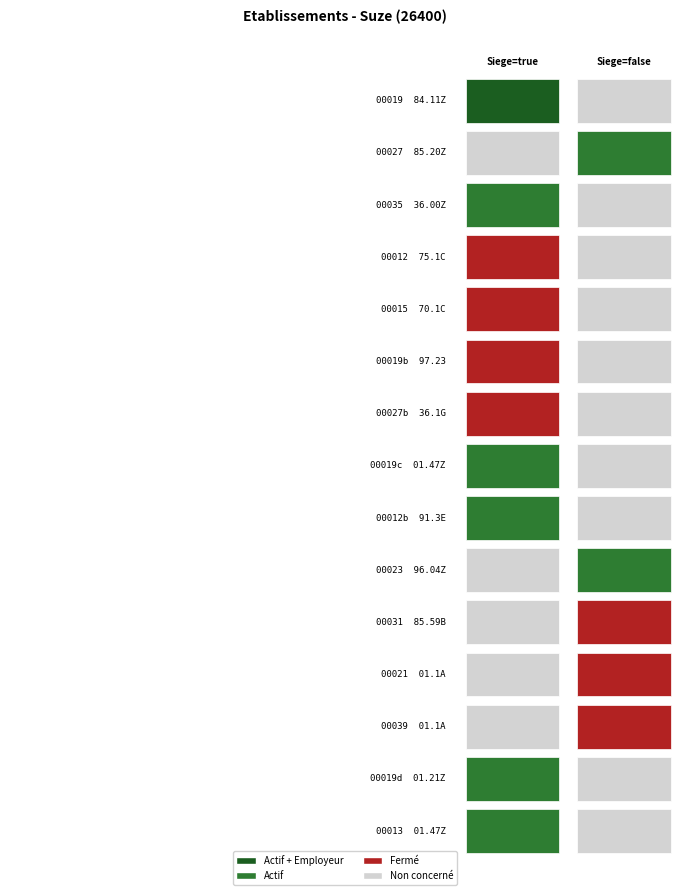

Rank the series at 1 from highest to lowest value.

00027, 00023, 00031, 00021, 00039, 00019, 00035, 00012, 00015, 00019b, 00027b, 00019c, 00012b, 00019d, 00013